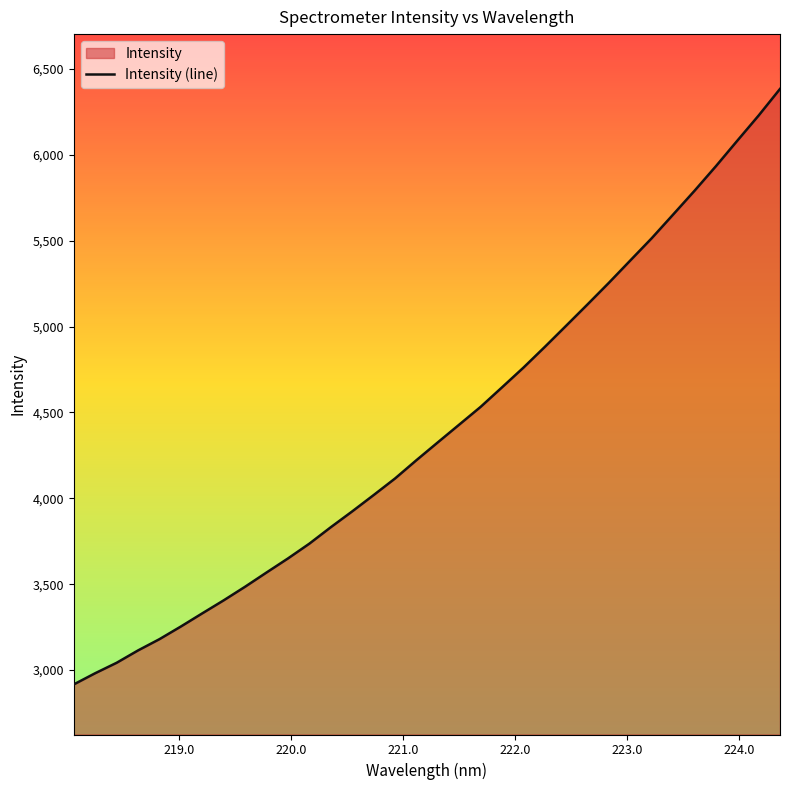

What is the difference between the maximum and minimum values?

3467.1